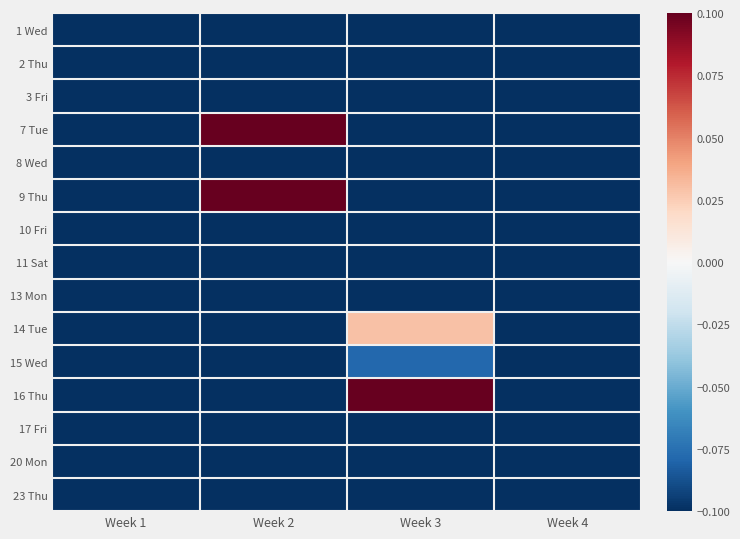

Which category has the lowest value across all series?

Week 1